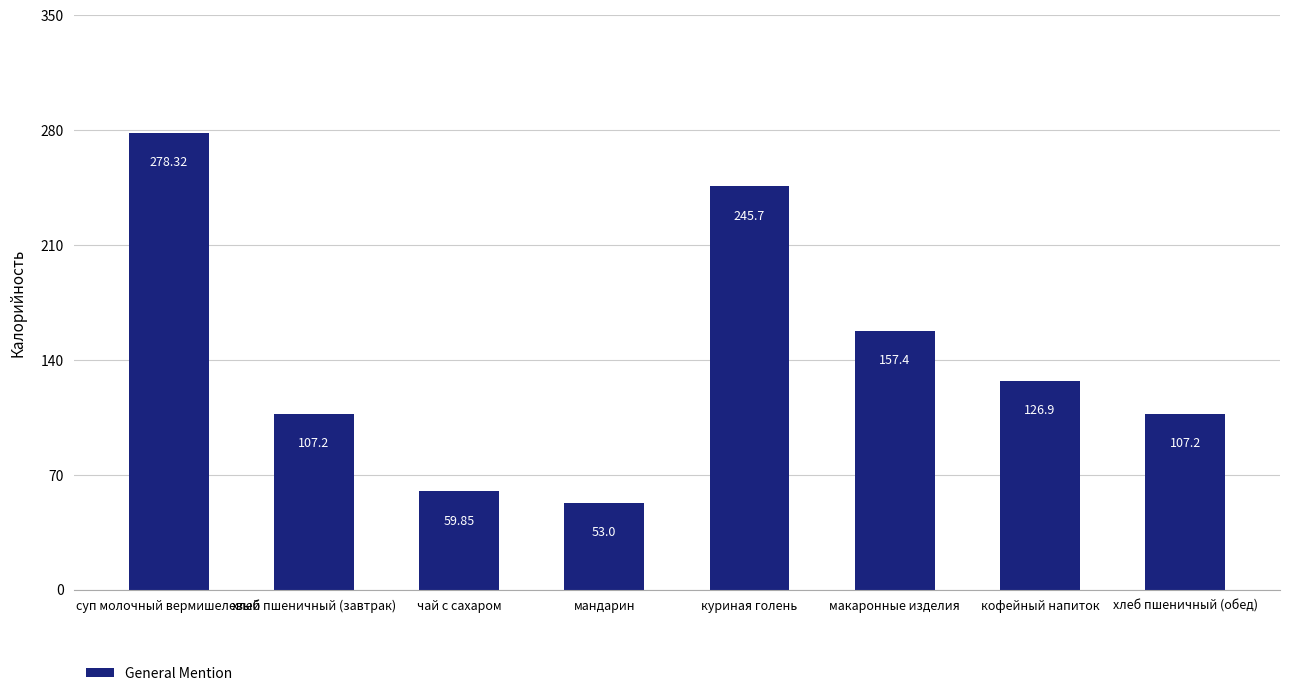

What position from the right is хлеб пшеничный (обед)?

1